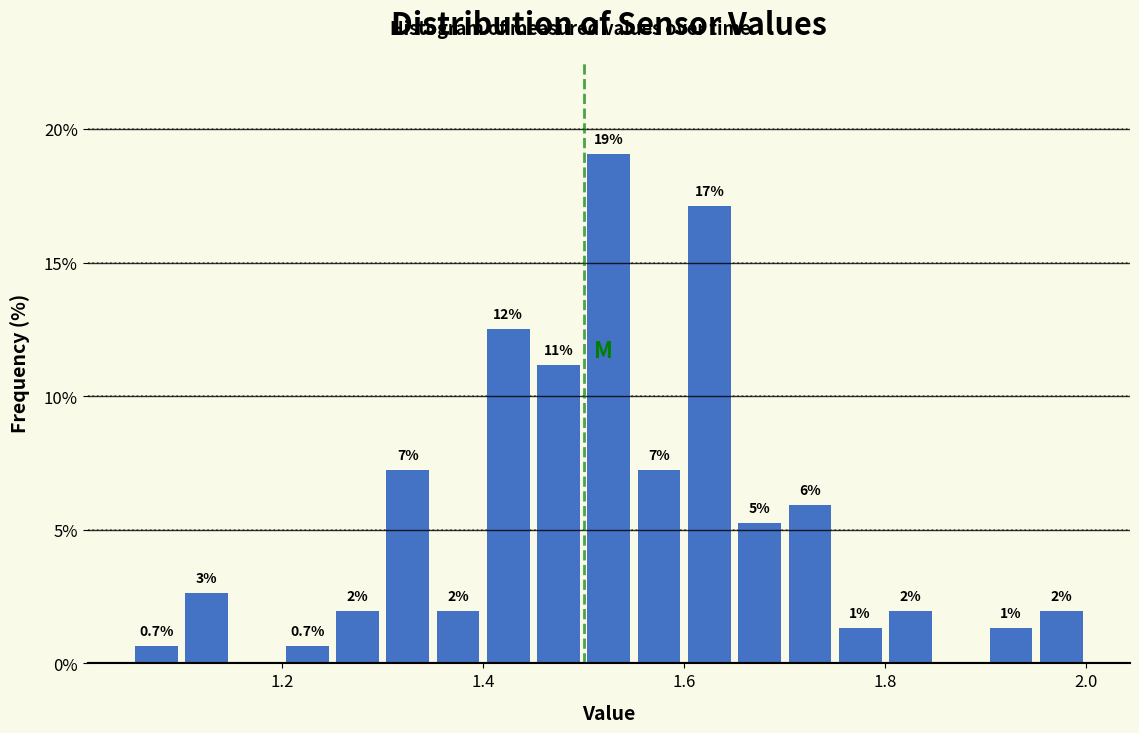

Read against the x-axis, roughly where is the centre of the tallest bar?

1.52